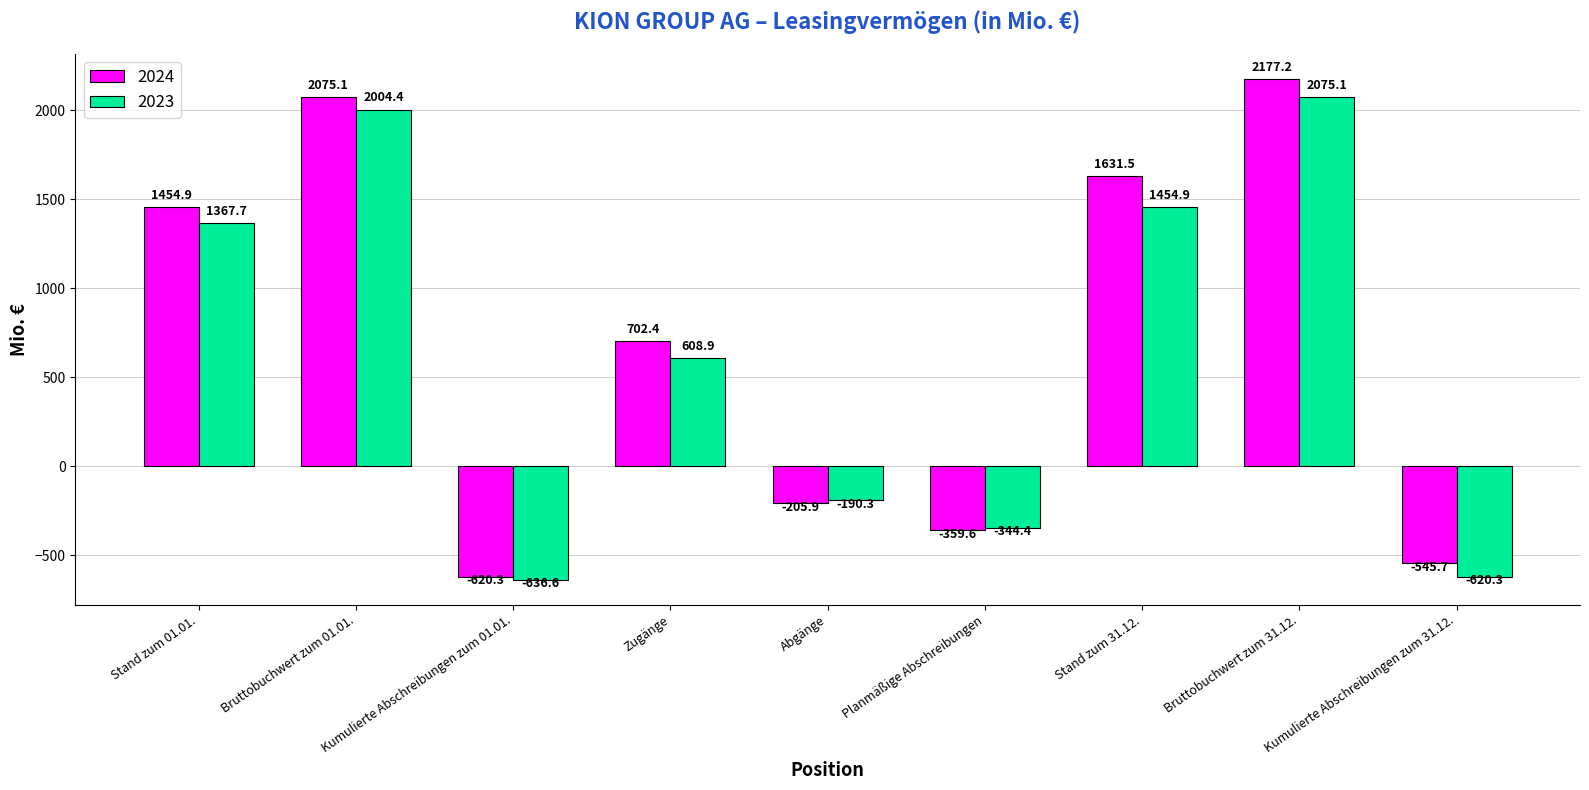

Which label corresponds to the largest value in the chart?

Bruttobuchwert zum 31.12.